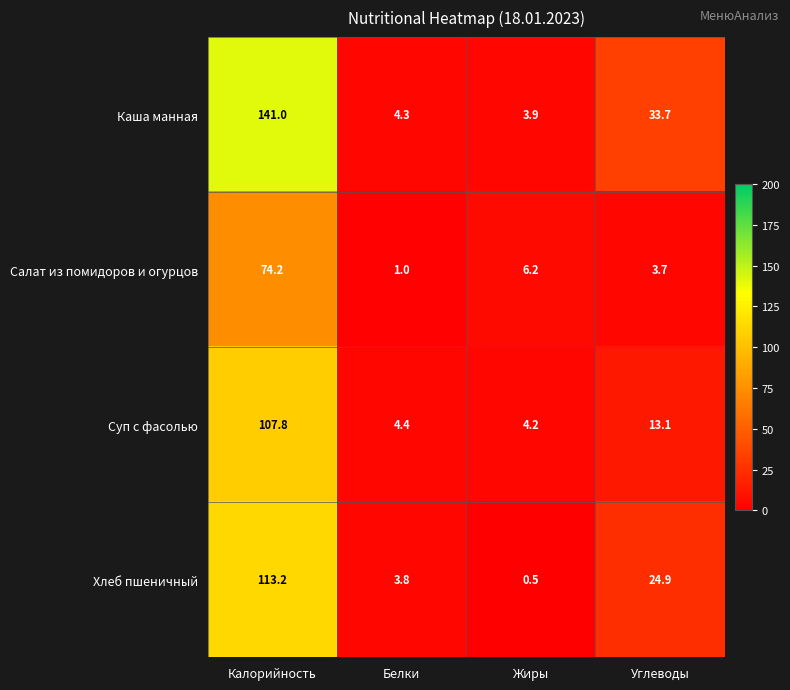

Which series has the largest range (max minus min)?

Каша манная